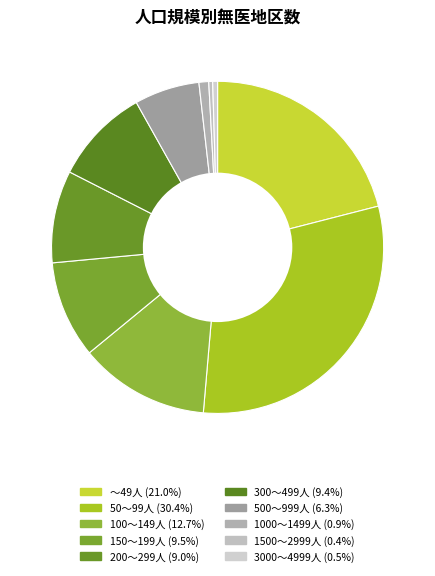

Rank the categories by value from lowest to highest.

1500～2999人, 3000～4999人, 1000～1499人, 500～999人, 200～299人, 300～499人, 150～199人, 100～149人, ～49人, 50～99人